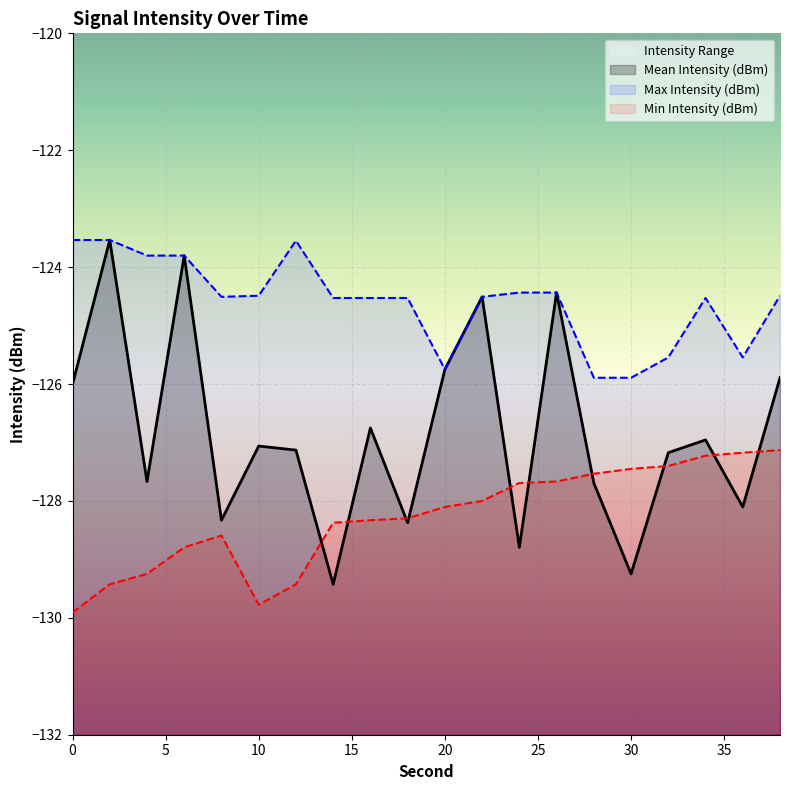

Reading right to left, transcribe all the data shown in this chart.

Mean Intensity (dBm): -125.9	-128.1	-127.0	-127.2	-129.2	-127.7	-124.4	-128.8	-124.5	-125.8	-128.4	-126.8	-129.4	-127.1	-127.1	-128.3	-123.8	-127.7	-123.5	-126.0
Max Intensity (dBm): -124.5	-125.5	-124.5	-125.5	-125.9	-125.9	-124.4	-124.4	-124.5	-125.8	-124.5	-124.5	-124.5	-123.5	-124.5	-124.5	-123.8	-123.8	-123.5	-123.5
Min Intensity (dBm): -127.1	-127.2	-127.2	-127.4	-127.5	-127.5	-127.7	-127.7	-128.0	-128.1	-128.3	-128.3	-128.4	-129.4	-129.8	-128.6	-128.8	-129.2	-129.4	-129.9